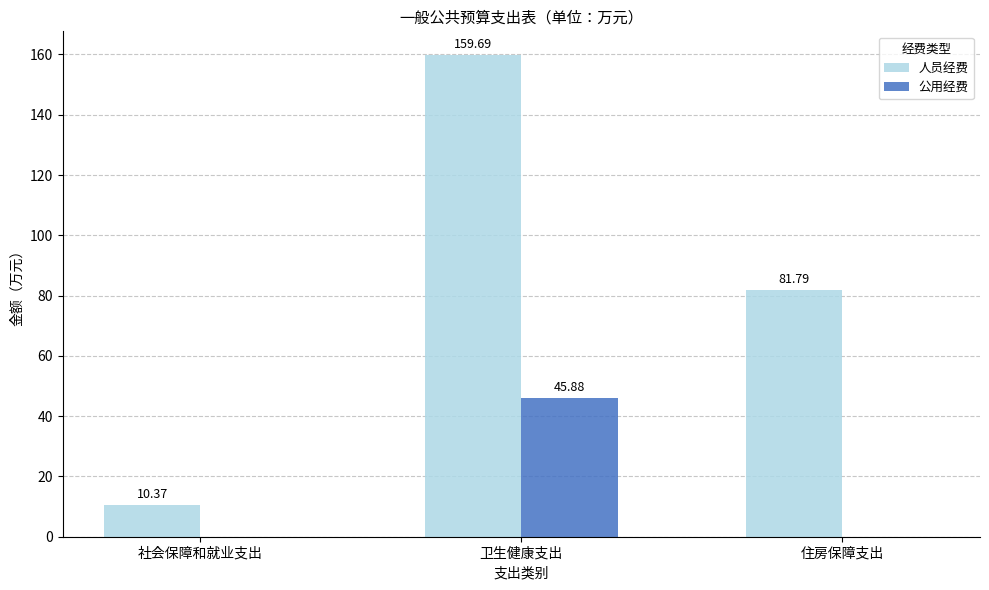

Does the chart contain stacked bars?

No